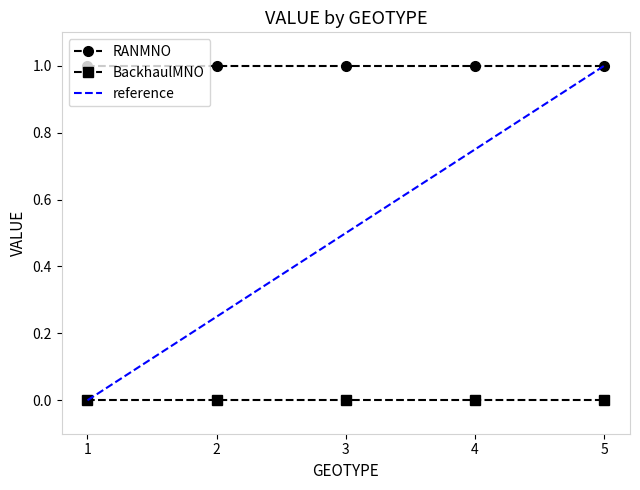

Rank the series at 1 from highest to lowest value.

RANMNO, BackhaulMNO